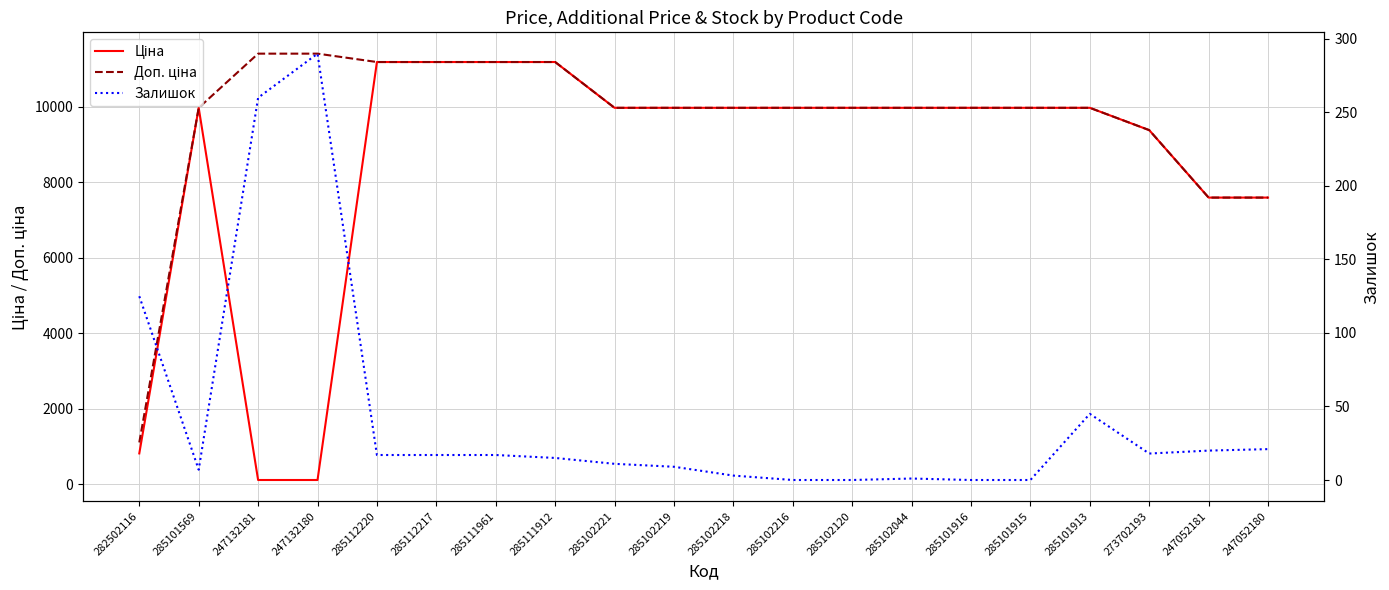

The Залишок series shows 10.3 at 285101569. True or false?

False